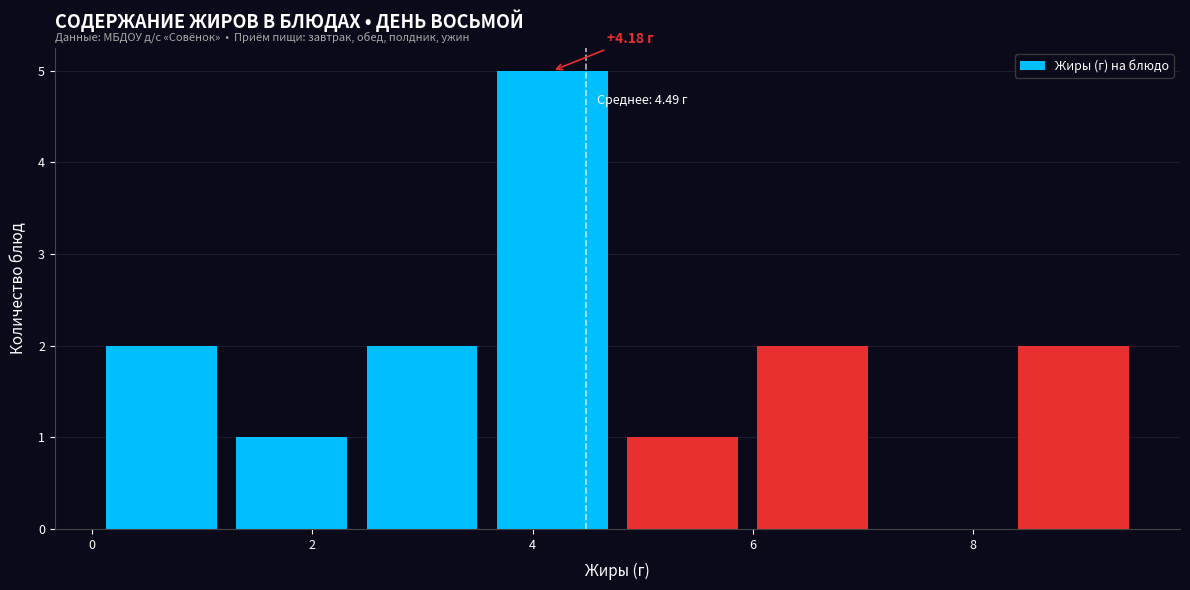

Which range on the x-axis has the tallest bar?

3.6 to 4.8